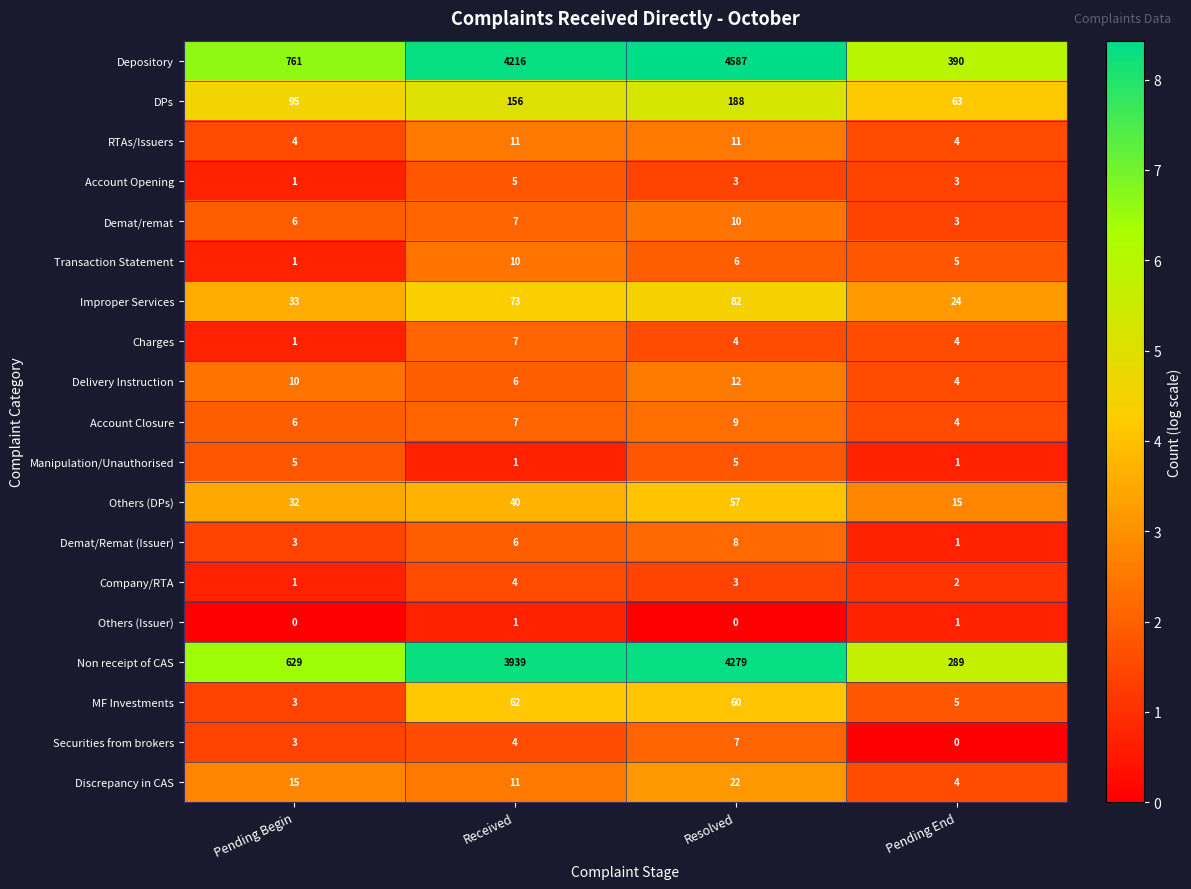

True or false: Transaction Statement has a value of 7 at Pending End.

False